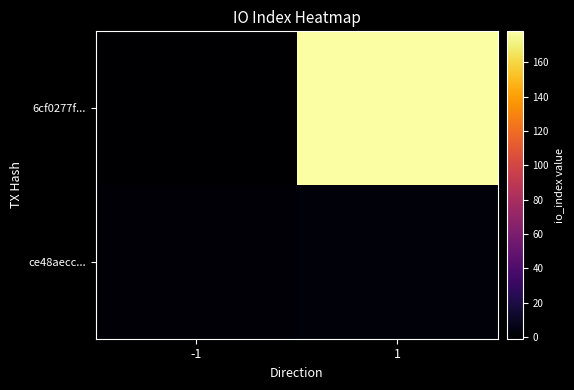

Which category has the lowest value across all series?

-1